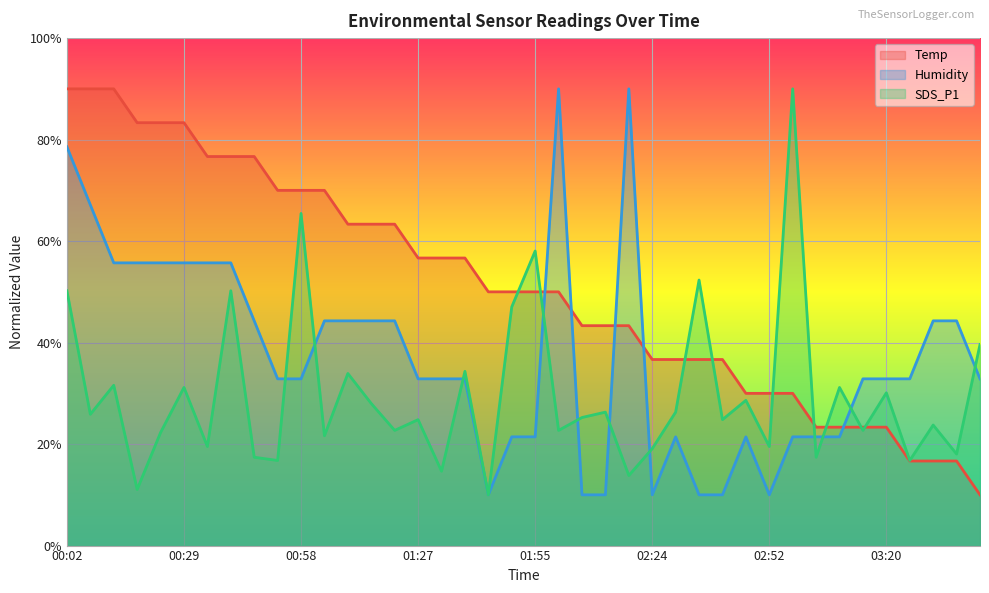

Where do Humidity and Temp first cross each other?

01:55 and 02:01